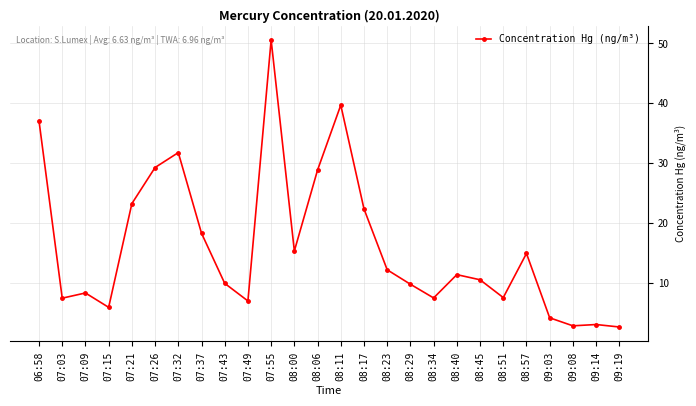

How many data points are above 11?

13